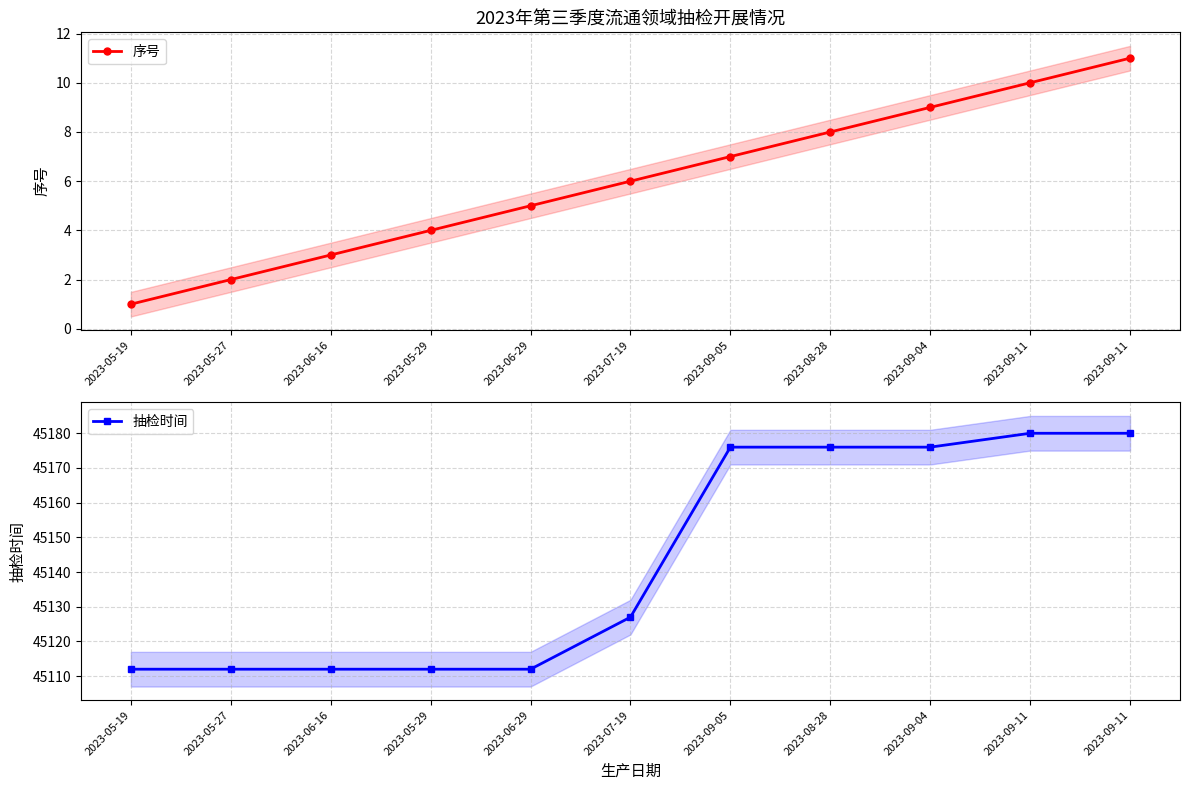

Between 2023-09-05 and 2023-05-29, which is larger?

2023-09-05